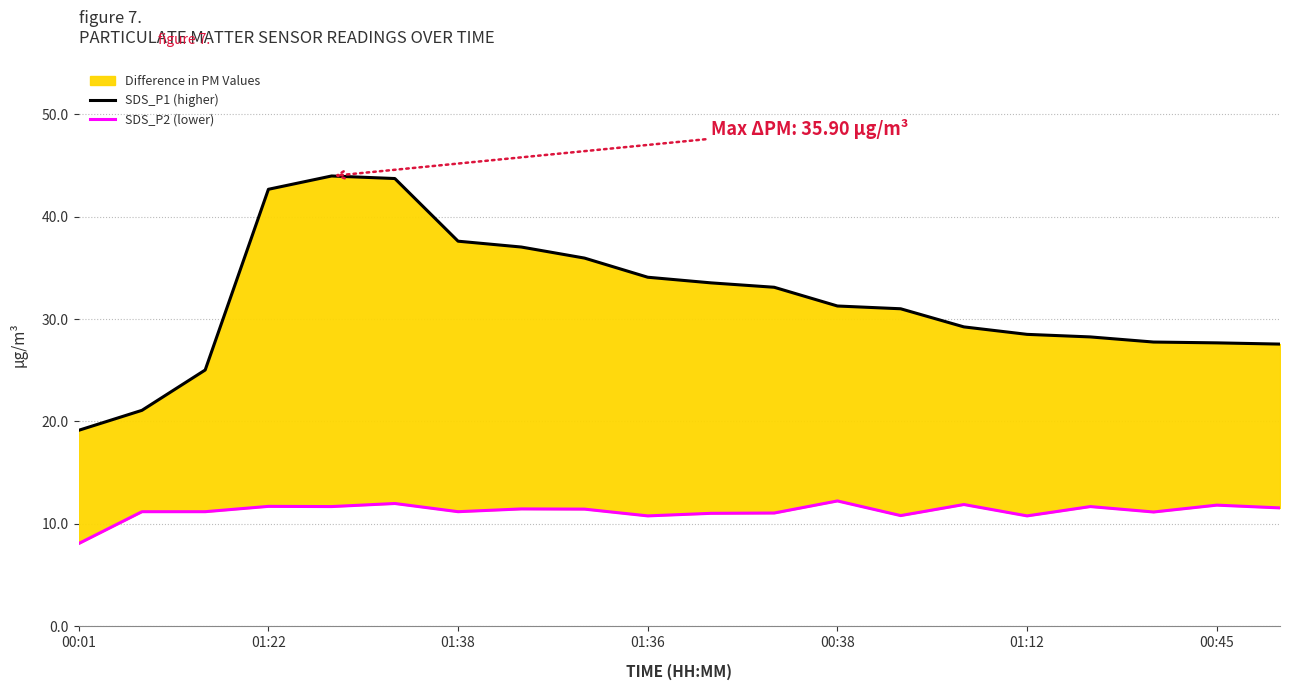

Is it true that SDS_P1 (higher) equals 74.6 at 01:12?

False